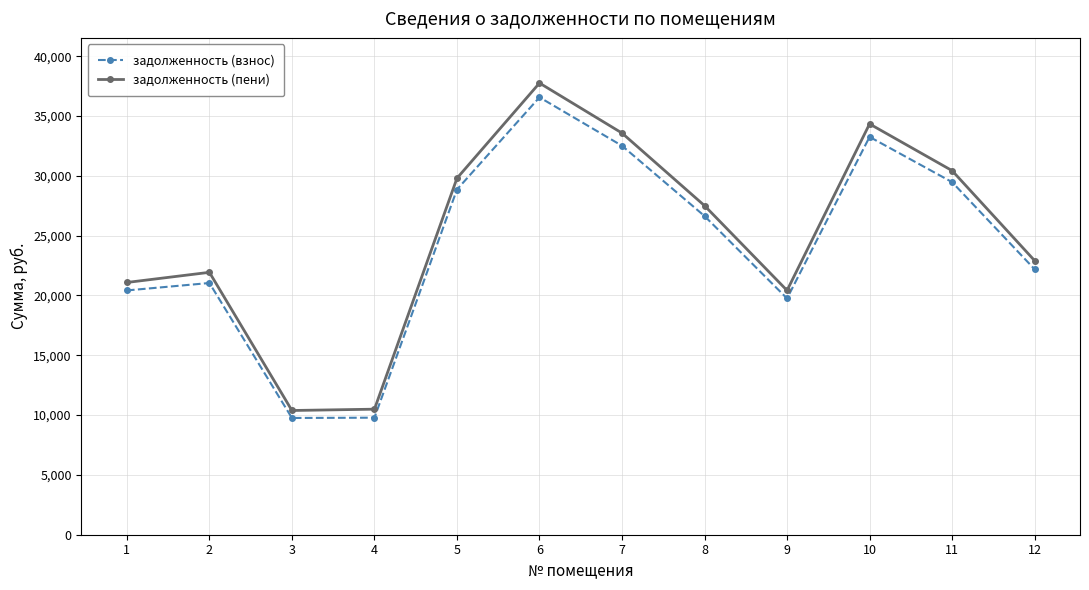

What is the lowest value of the задолженность (взнос) series?

9758.2